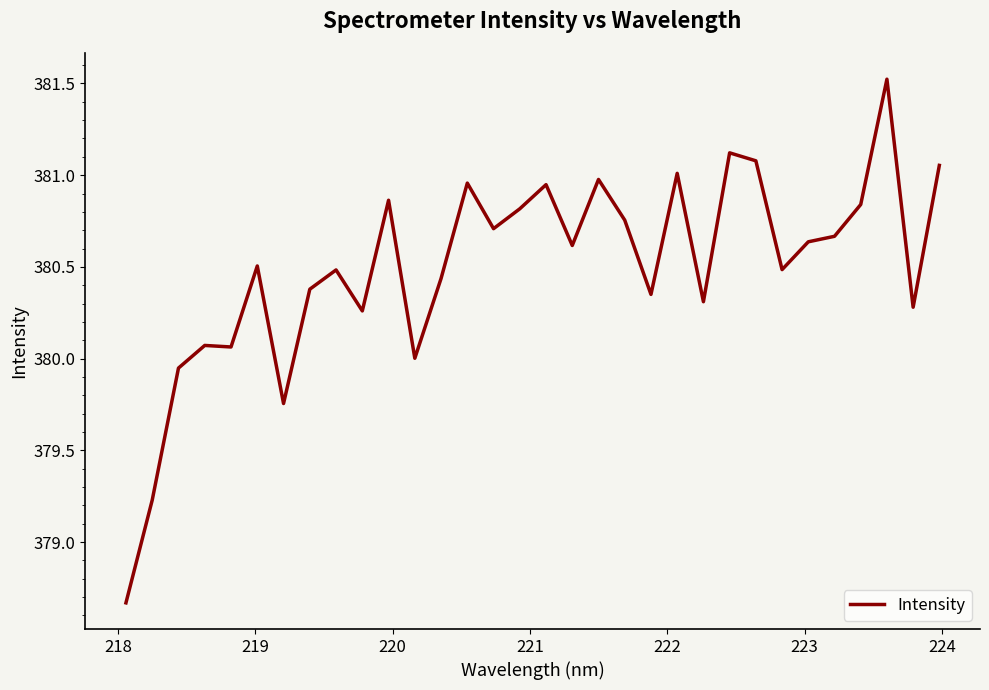

What is the sum of all values?

12175.8